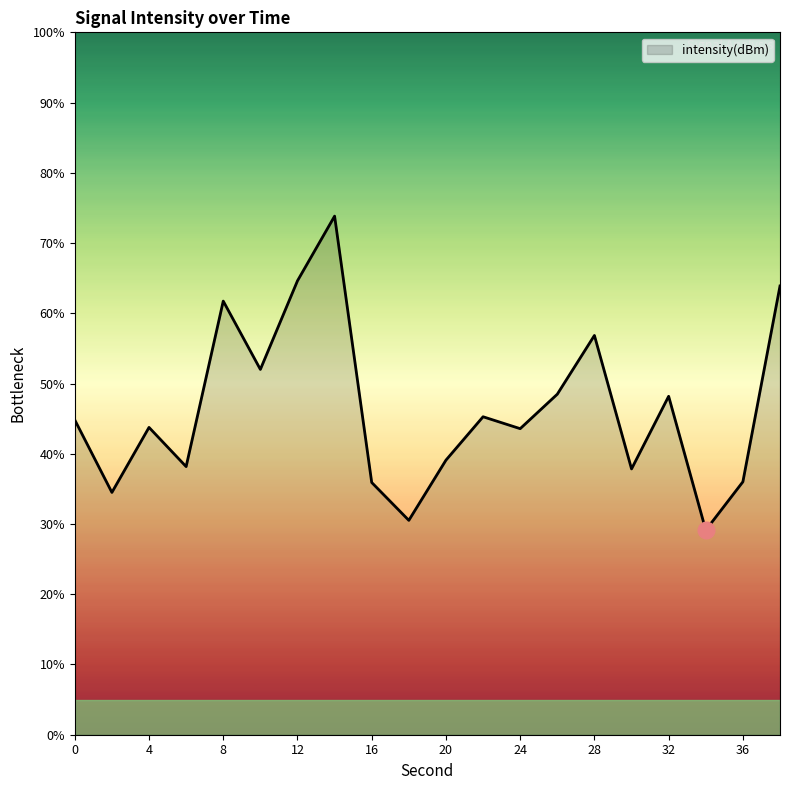

What is the difference between the maximum and minimum values?

44.7